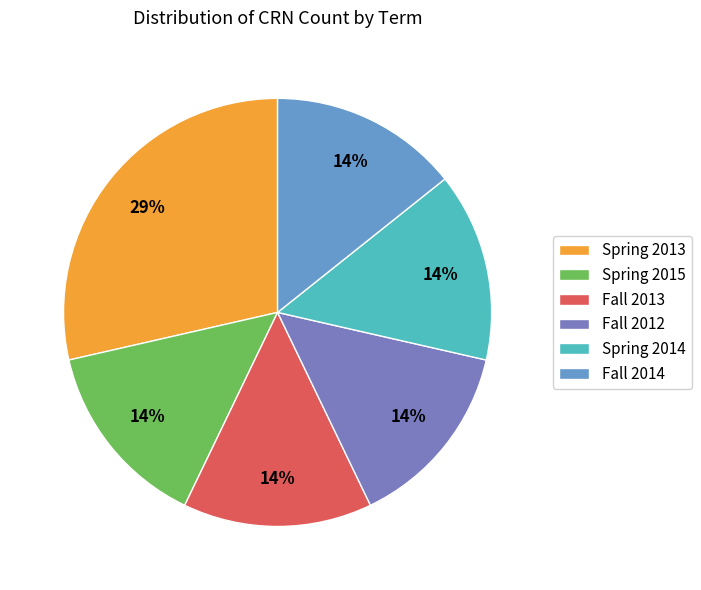

To the nearest percent, what is the difference between the Spring 2013 and Spring 2015 slice percentages?

14%